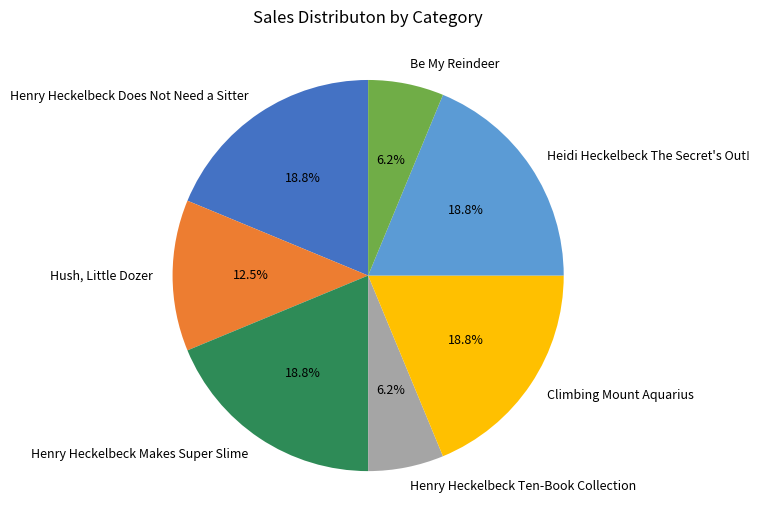

To the nearest percent, what percentage of the pie is Climbing Mount Aquarius?

19%